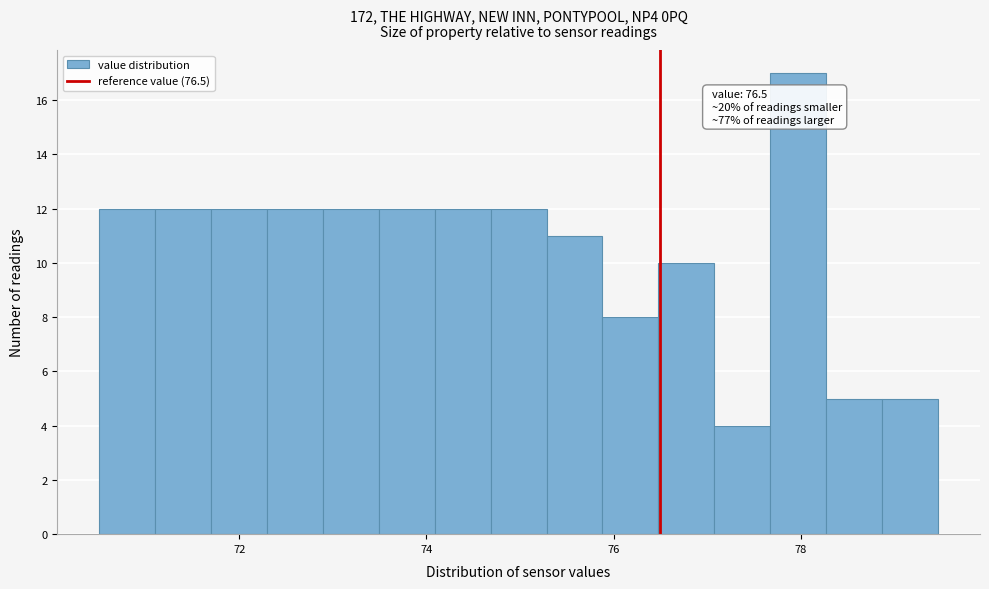

Read against the x-axis, roughly where is the centre of the tallest bar?

78.0